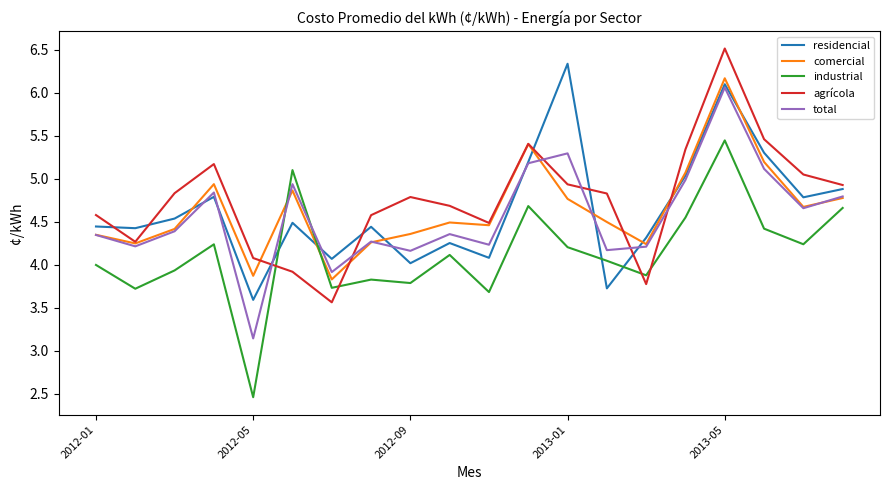

What is the smallest value displayed?

2.5